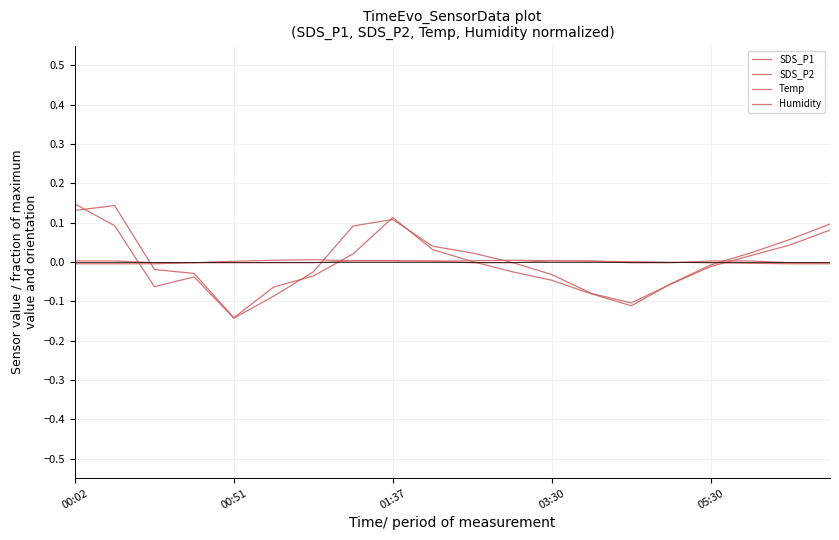

Does the chart have visible grid lines?

Yes